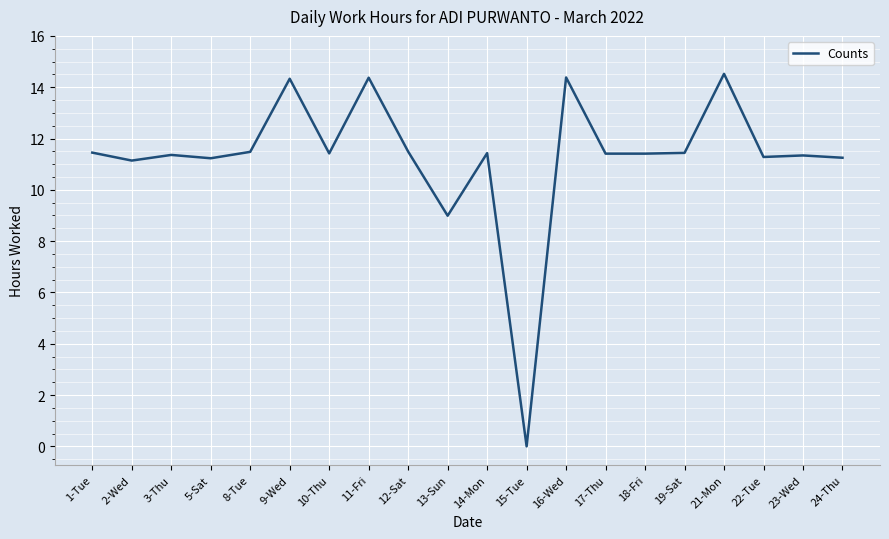

Which label corresponds to the smallest value in the chart?

15-Tue